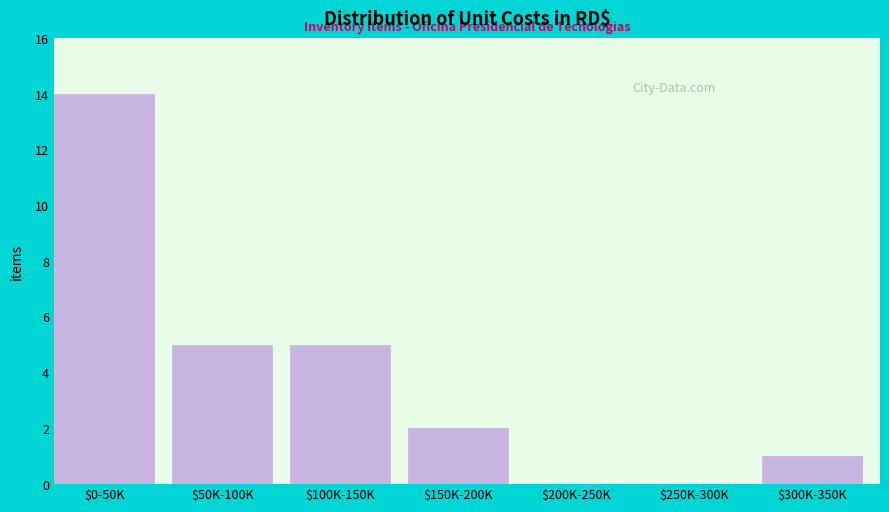

What is the sum of all values?

27